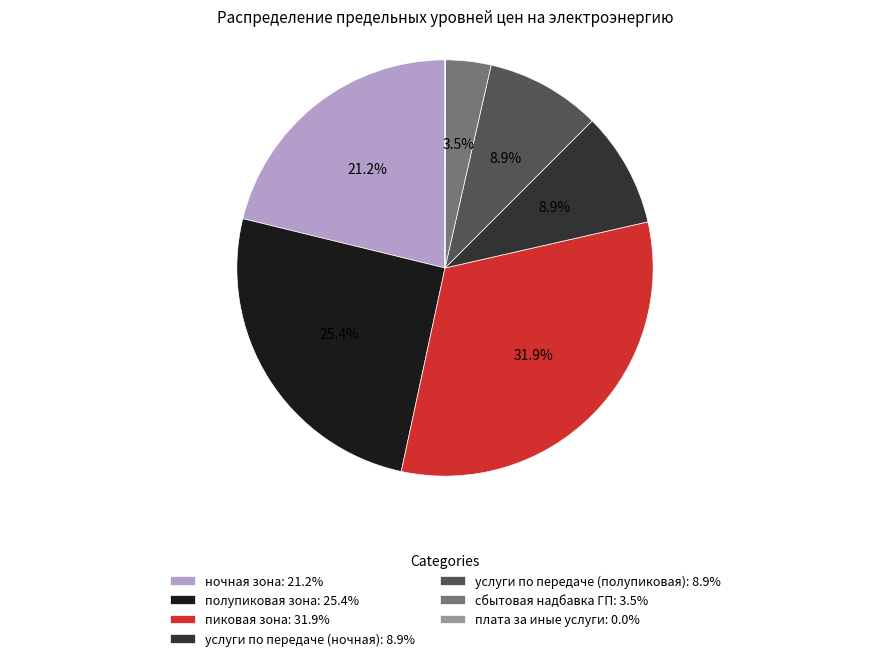

Between сбытовая надбавка ГП: 3.5% and ночная зона: 21.2%, which is larger?

ночная зона: 21.2%